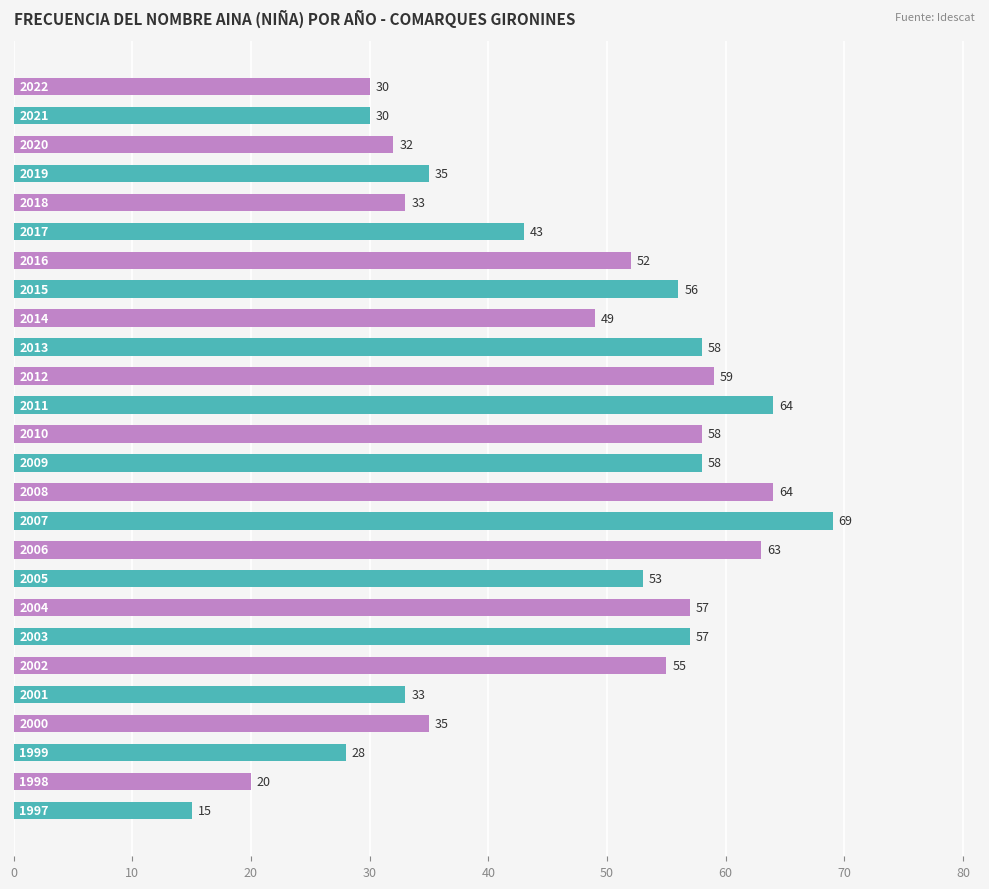

What is the difference between the second highest and minimum values?

49